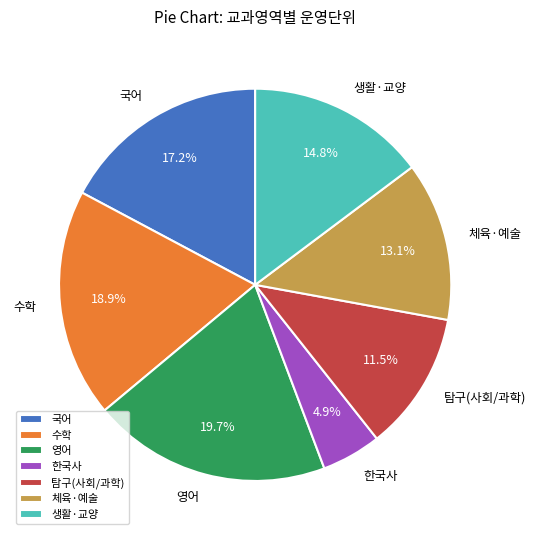

Which slice is the largest?

영어